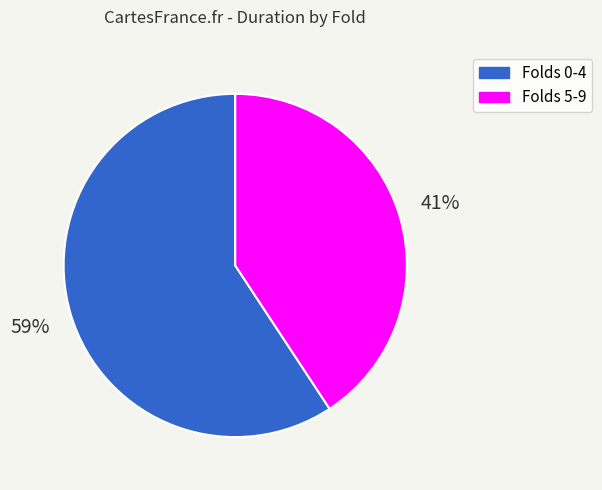

Is there any slice that represents more than half of the pie?

Yes